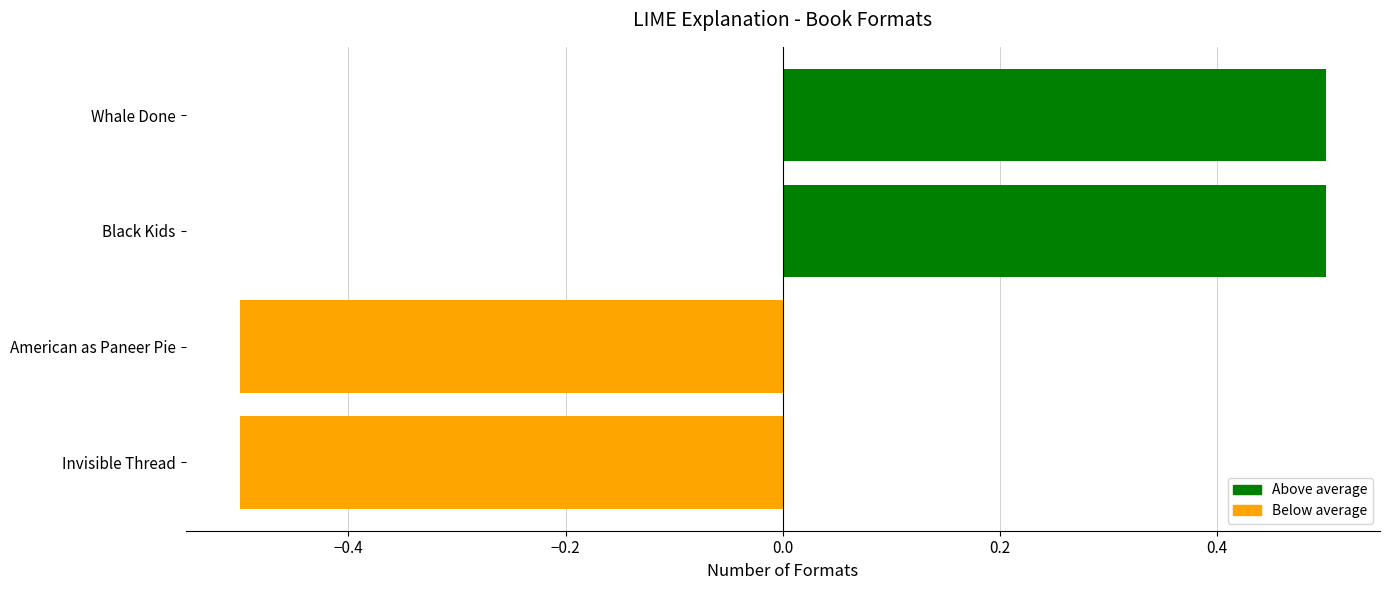

What position from the top is American as Paneer Pie?

3